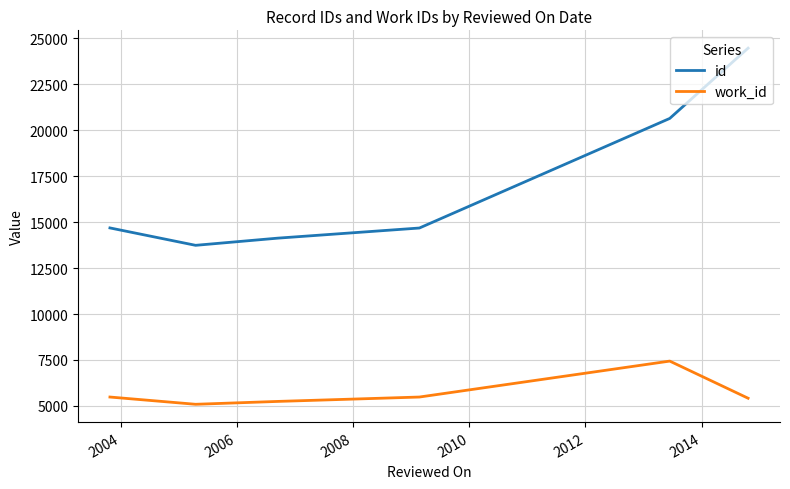

Which series has the largest total across all categories?

id